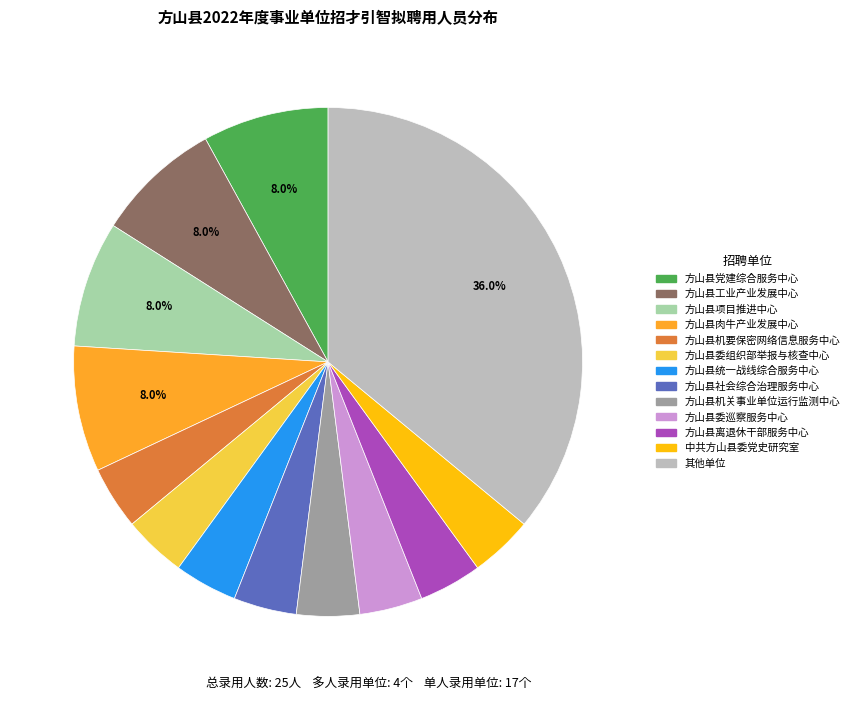

Does any single category account for the majority?

No